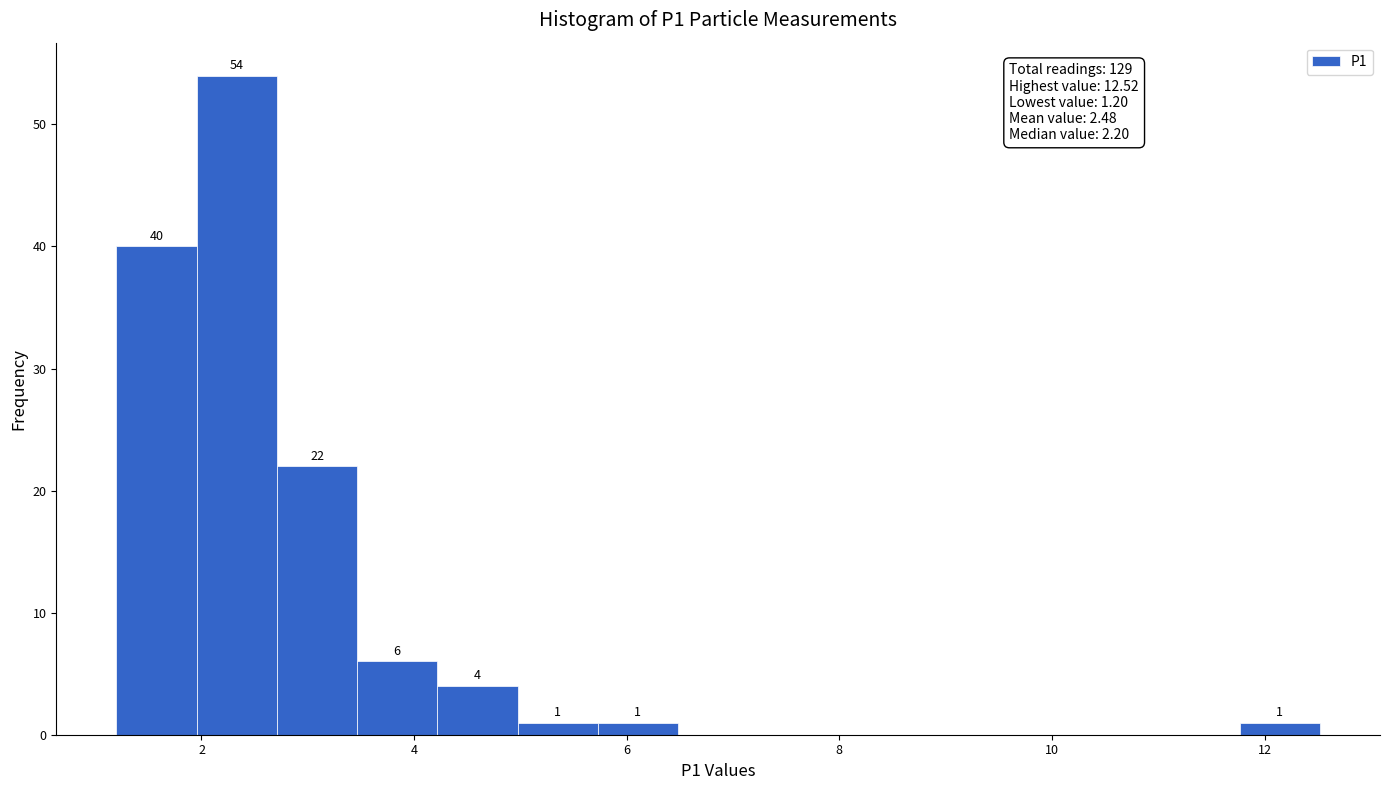

Around what value on the x-axis is the tallest bar? Give the approximate position of its centre, as read against the axis.

2.4